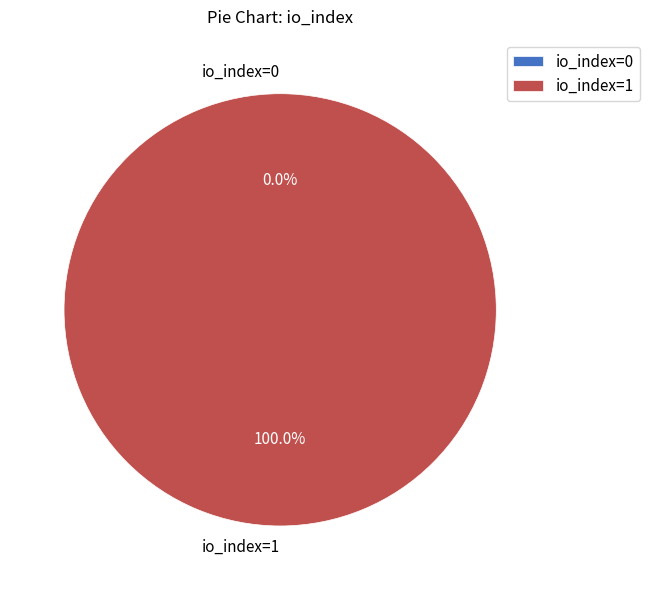

Is it true that io_index=1 is 91% of the pie?

False